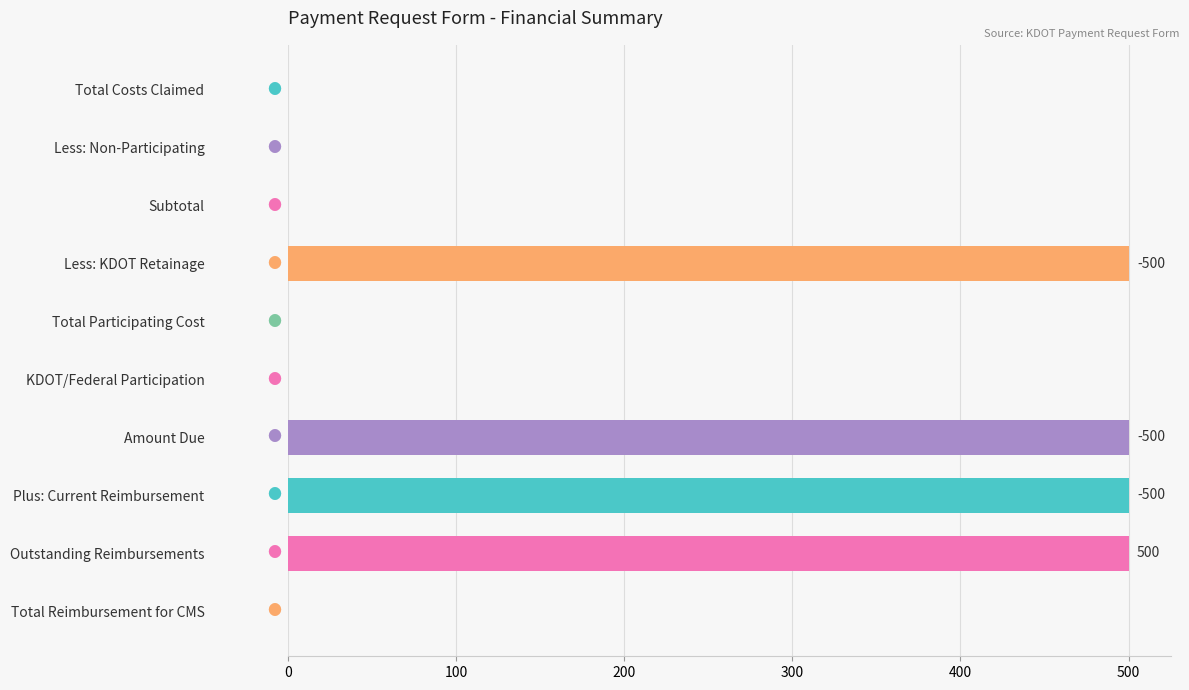

What value does the data have at Amount Due?

500